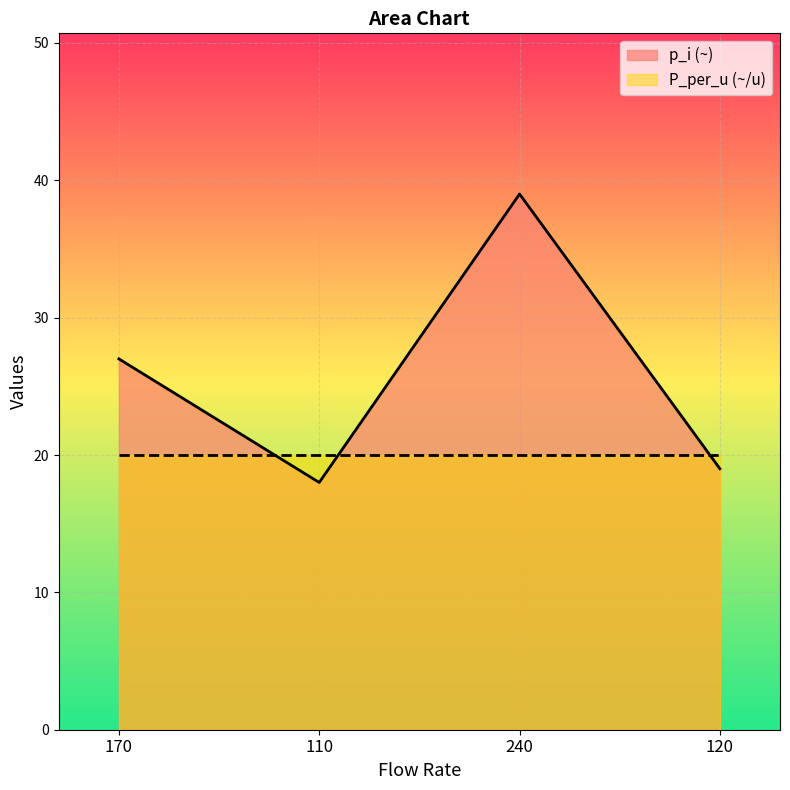

At which category does the data reach its first local valley?

110